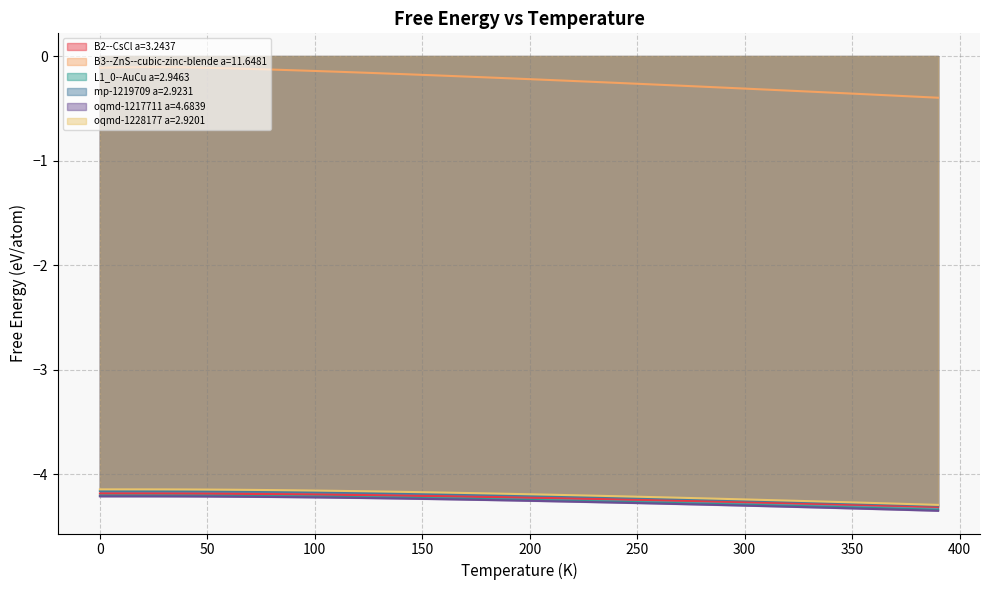

What is the difference between the maximum and minimum values in the mp-1219709 a=2.9231 series?

0.1